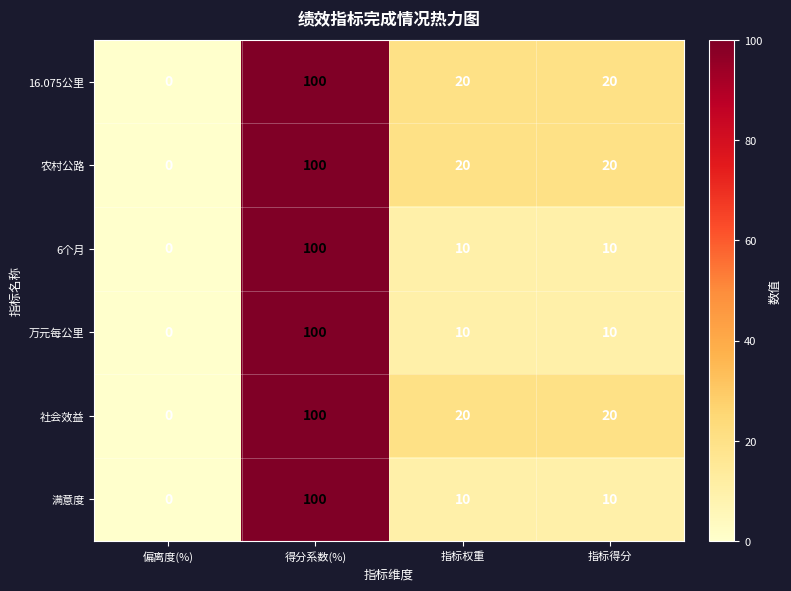

What is the sum of the 农村公路 values at 得分系数(%) and 偏离度(%)?

100